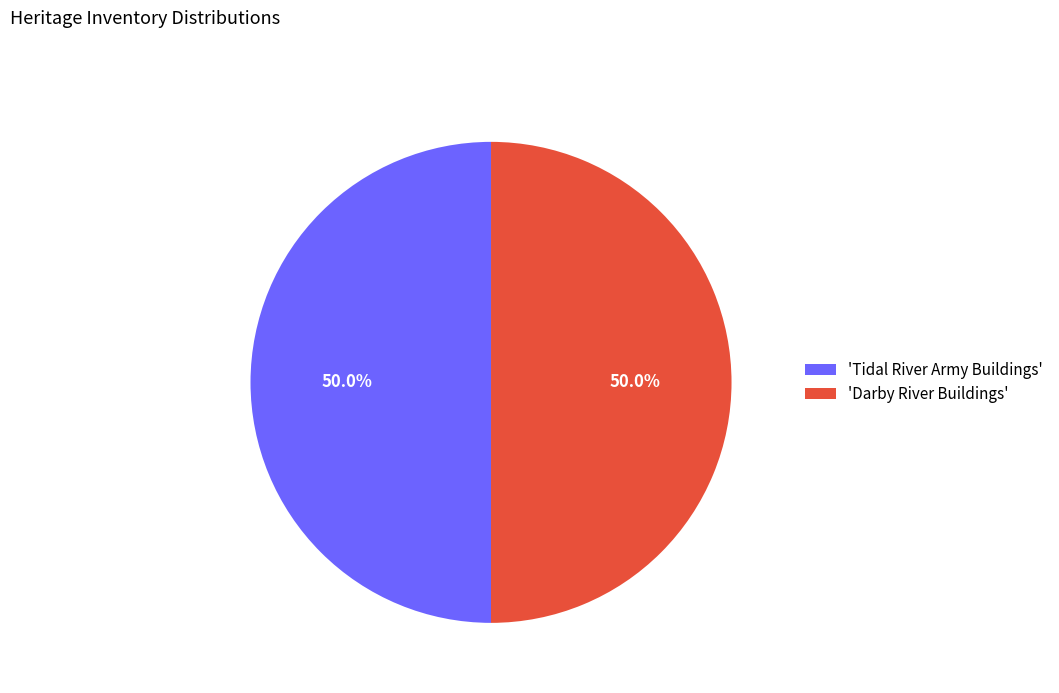

Count the number of slices in the pie.

2